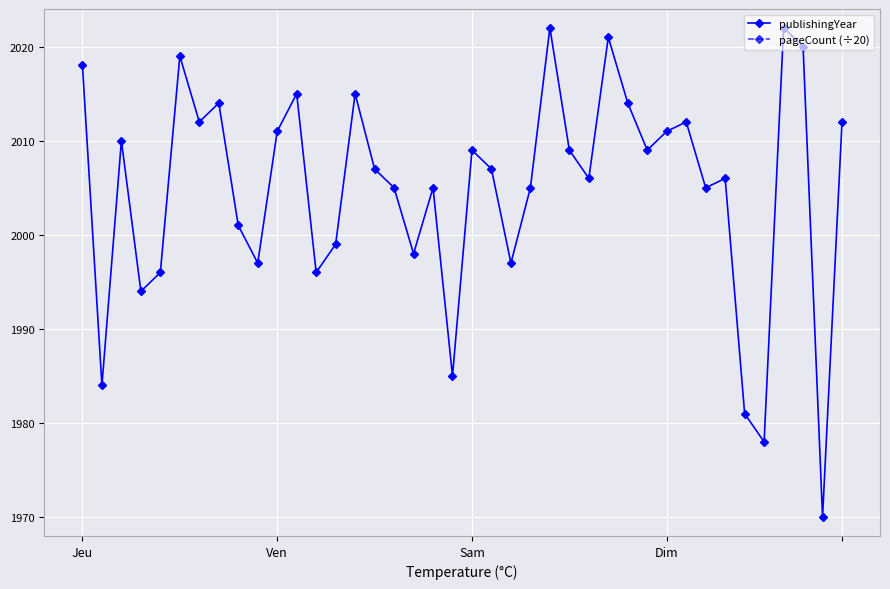

What is the lowest value of the publishingYear series?

1970